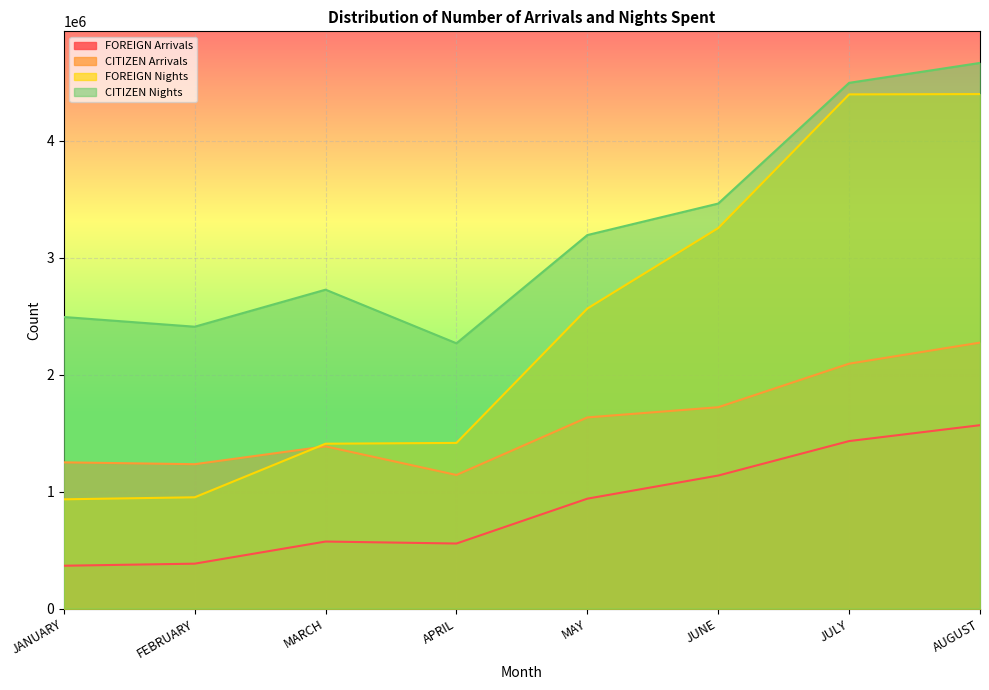

The value of CITIZEN Arrivals at FEBRUARY is 1234779. True or false?

True